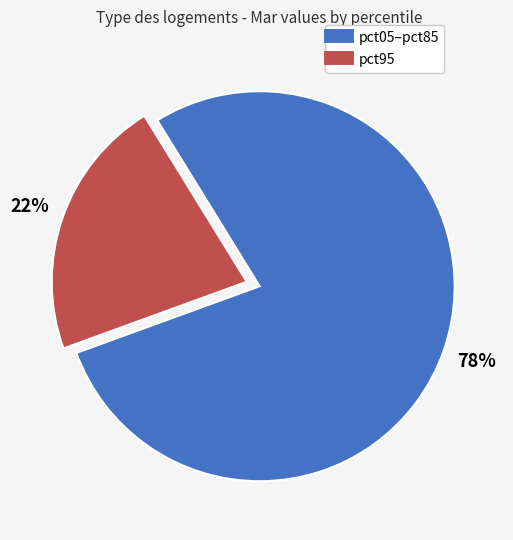

To the nearest percent, what is the average slice percentage?

50%